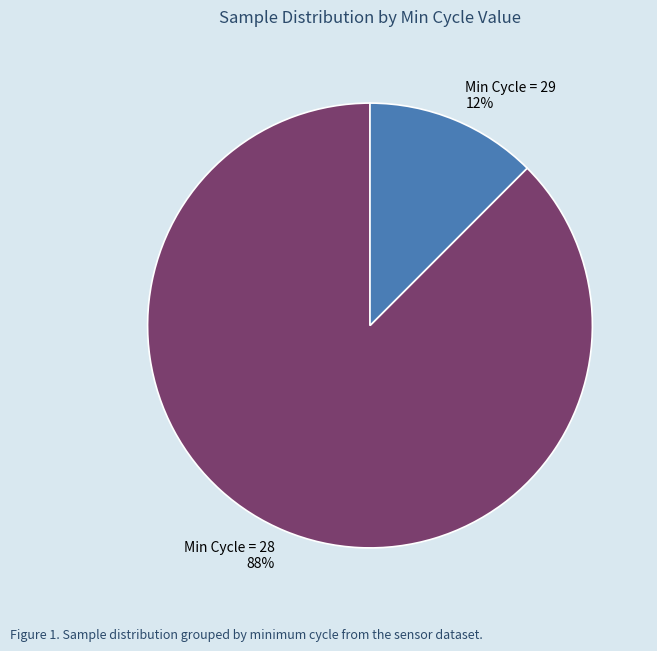

Is it true that Min Cycle = 29 12% is 12% of the pie?

True